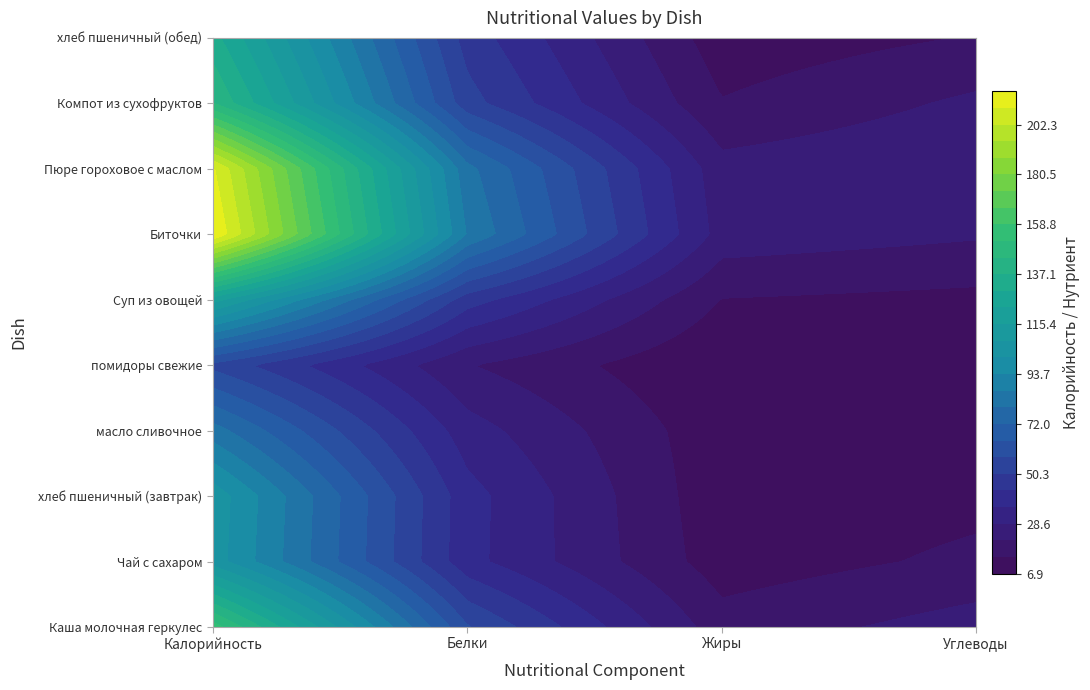

Is it true that Каша молочная геркулес equals 37.7 at 3?

True